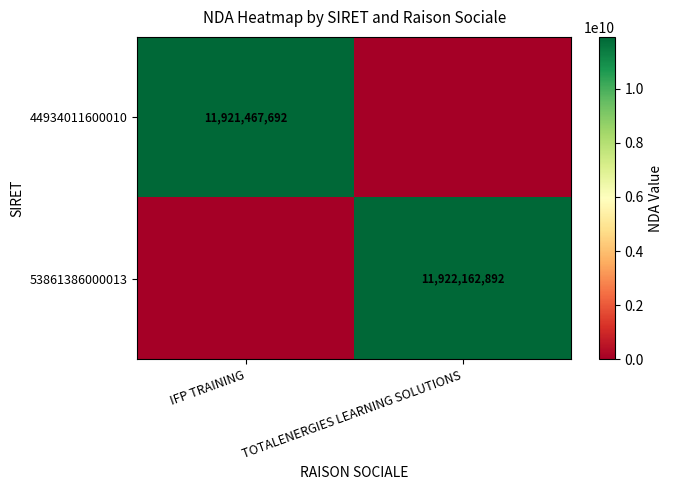

The value of 44934011600010 at IFP TRAINING is 6152527114. True or false?

False